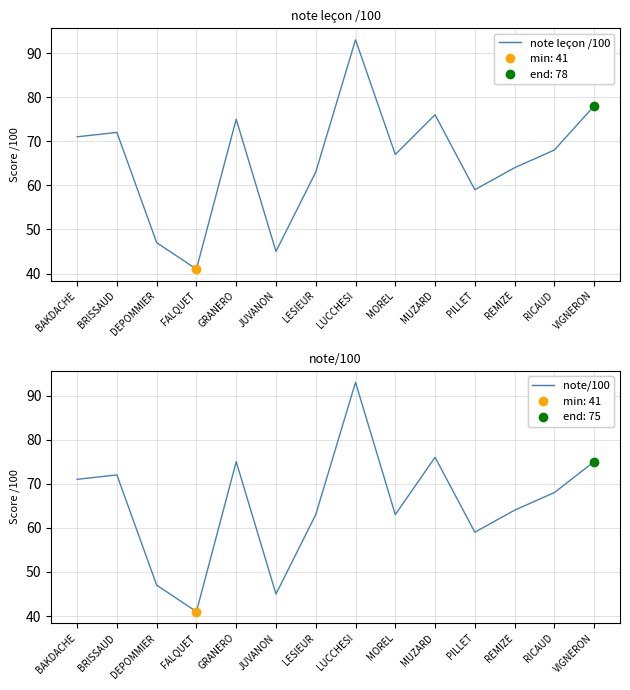

Is the value of note leçon /100 at FALQUET greater than the value of note/100 at VIGNERON?

No